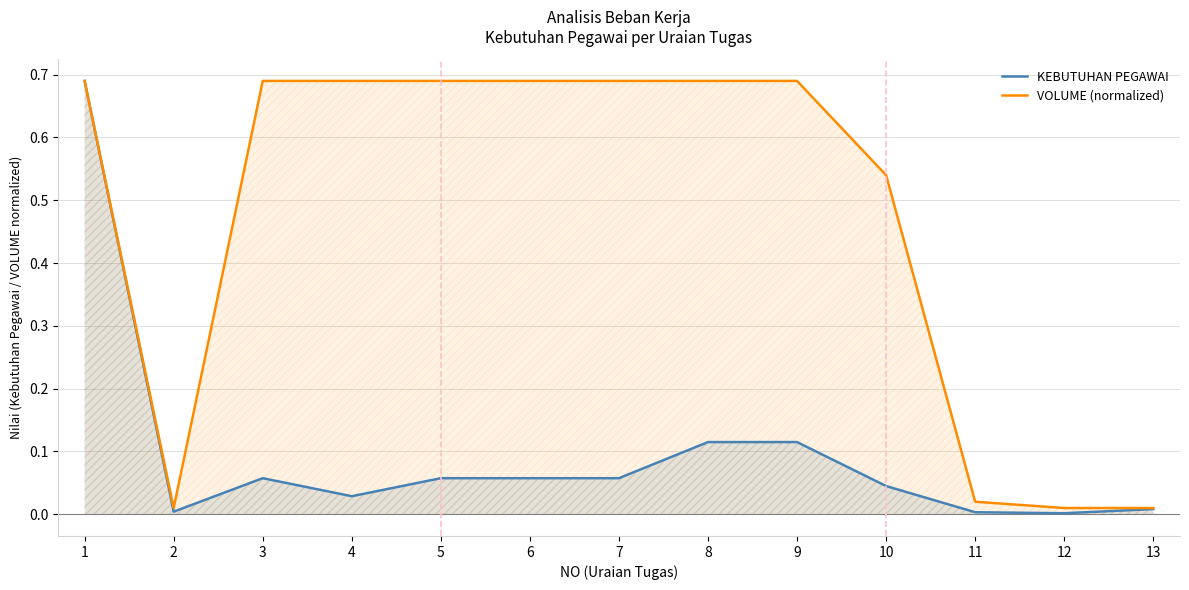

Which series changed the most between 6 and 9?

KEBUTUHAN PEGAWAI